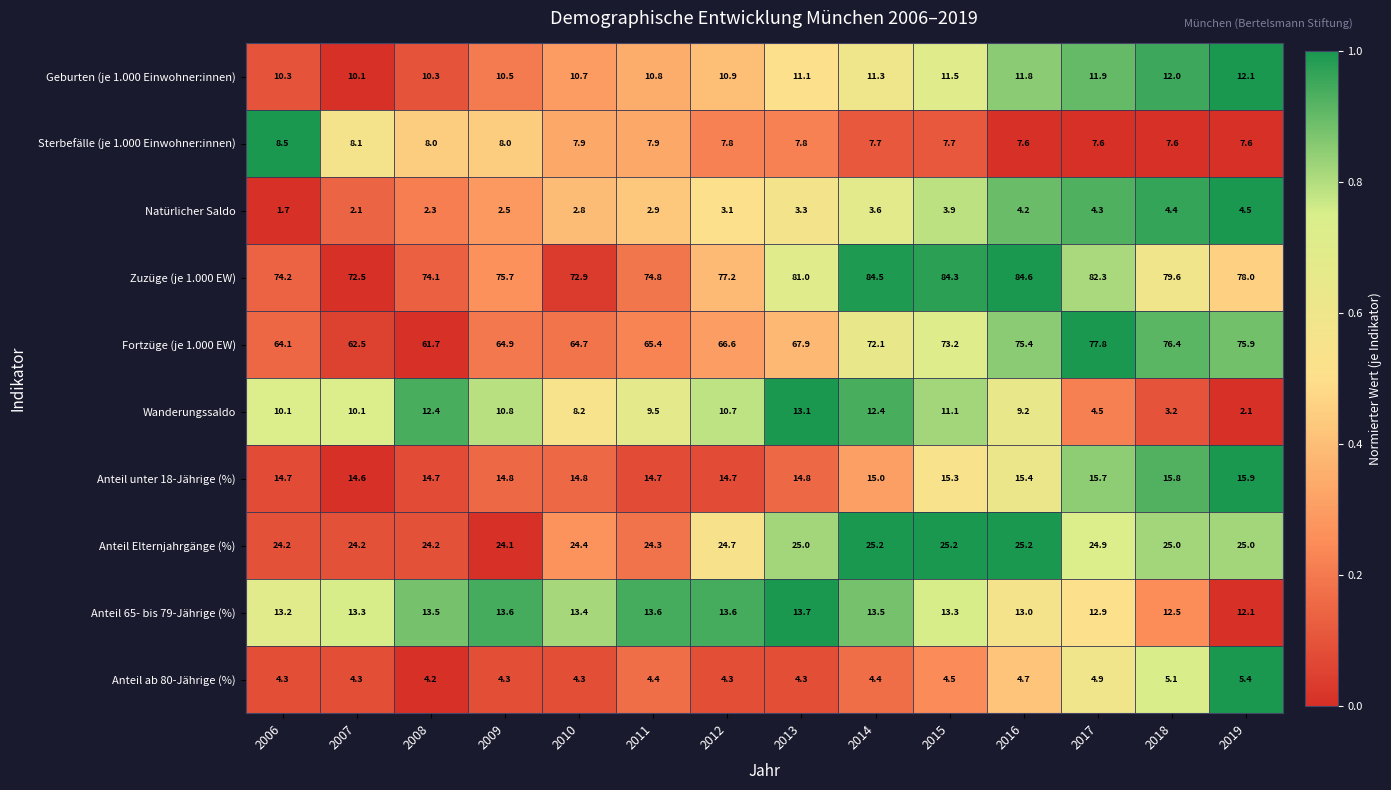

What is the total value across all series at 2007?

221.8